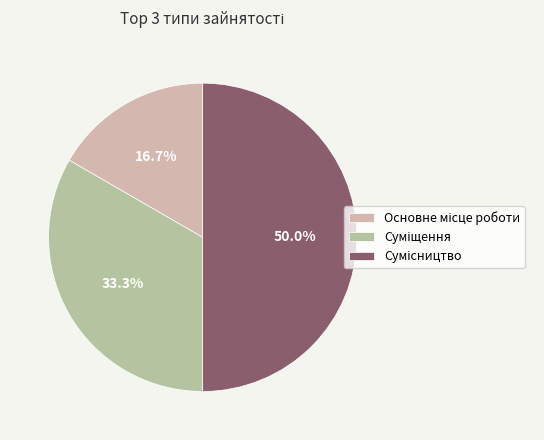

To the nearest percent, what portion does Суміщення represent?

33%